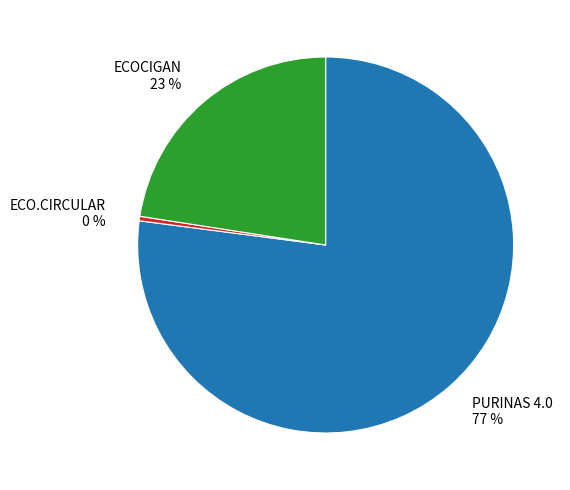

To the nearest percent, what is the average slice percentage?

33%